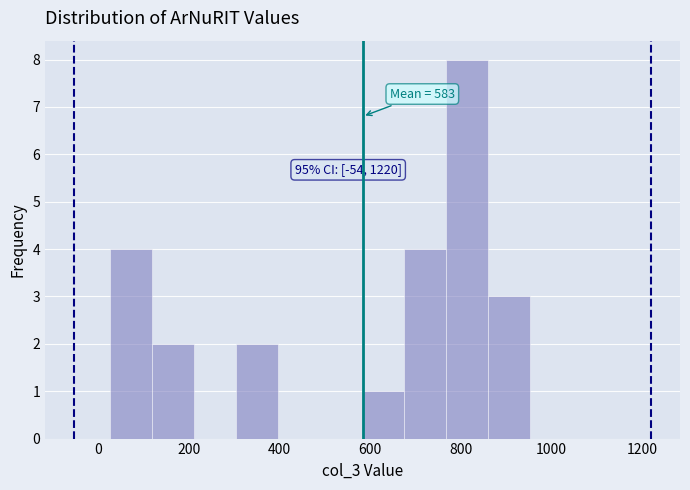

Over which range of the x-axis is the bar tallest?

760 to 860